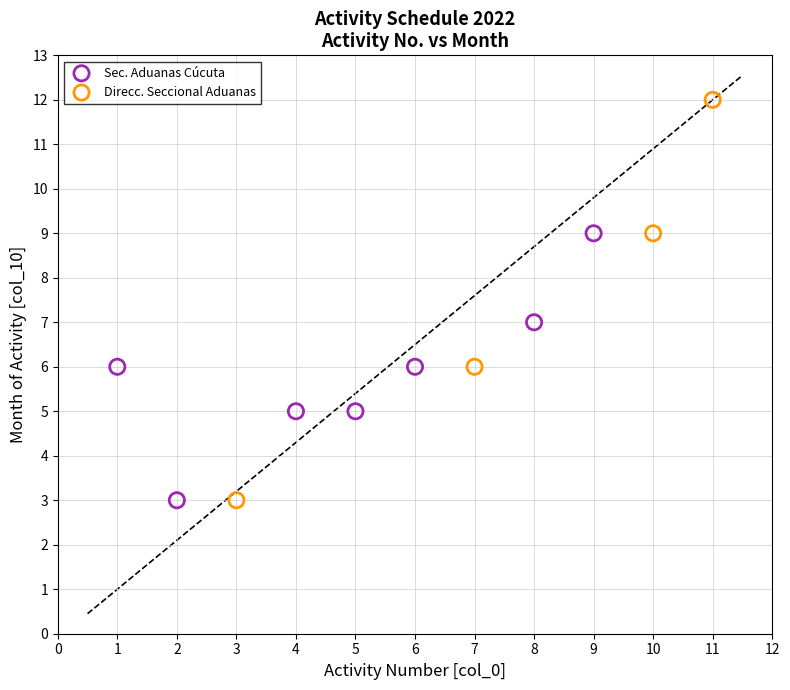

Which series has the widest spread of Y values?

Direcc. Seccional Aduanas